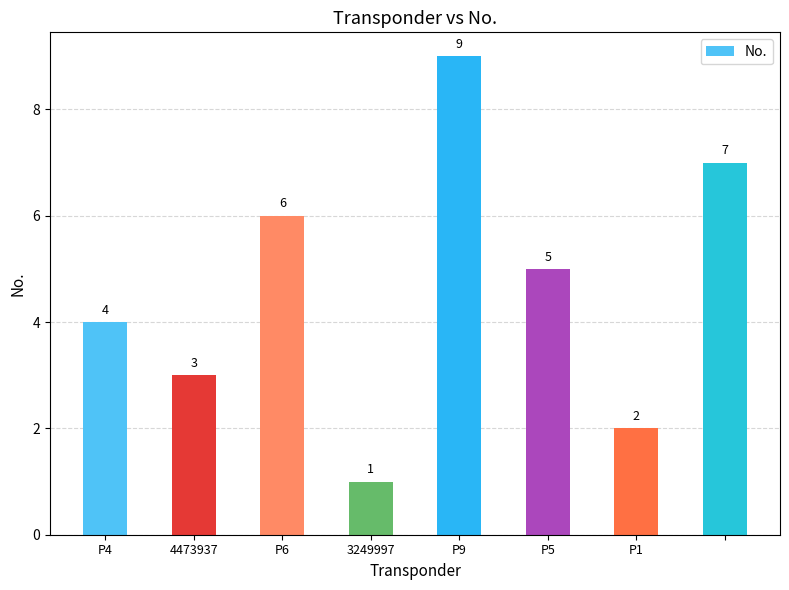

What is the value of the 2nd bar from the left?

3